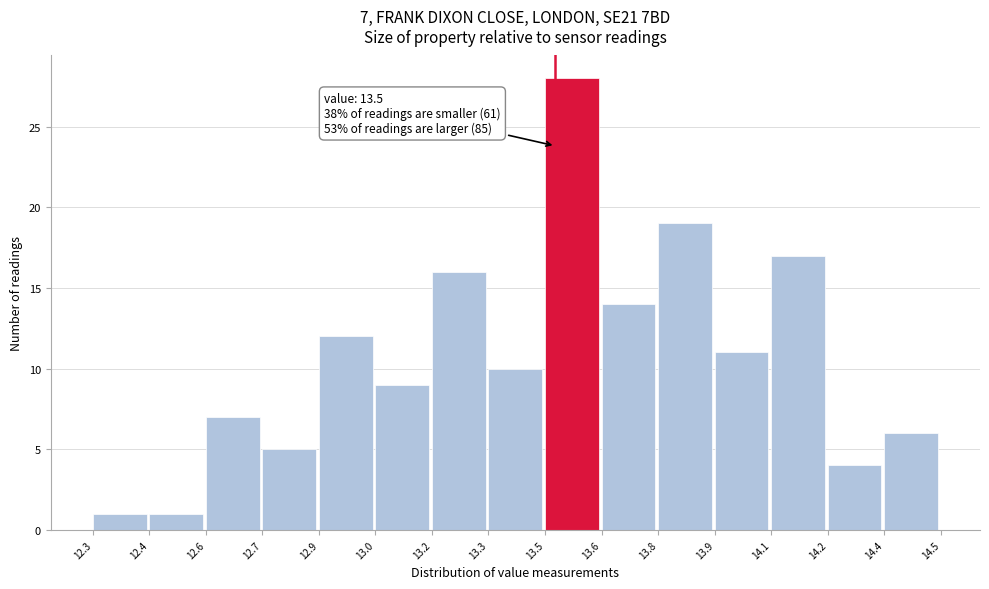

Reading right to left, what are all the values shown in this chart?

14.4=6	14.2=4	14.1=17	13.9=11	13.8=19	13.6=14	13.5=28	13.3=10	13.2=16	13.0=9	12.9=12	12.7=5	12.6=7	12.4=1	12.3=1